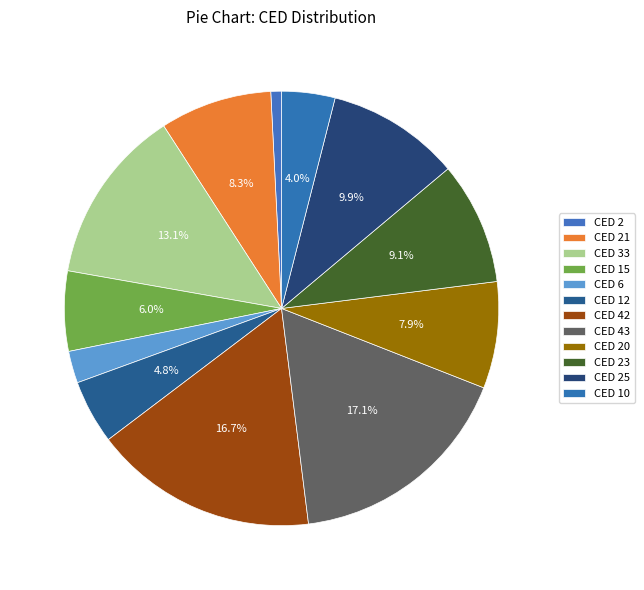

Count the number of slices in the pie.

12